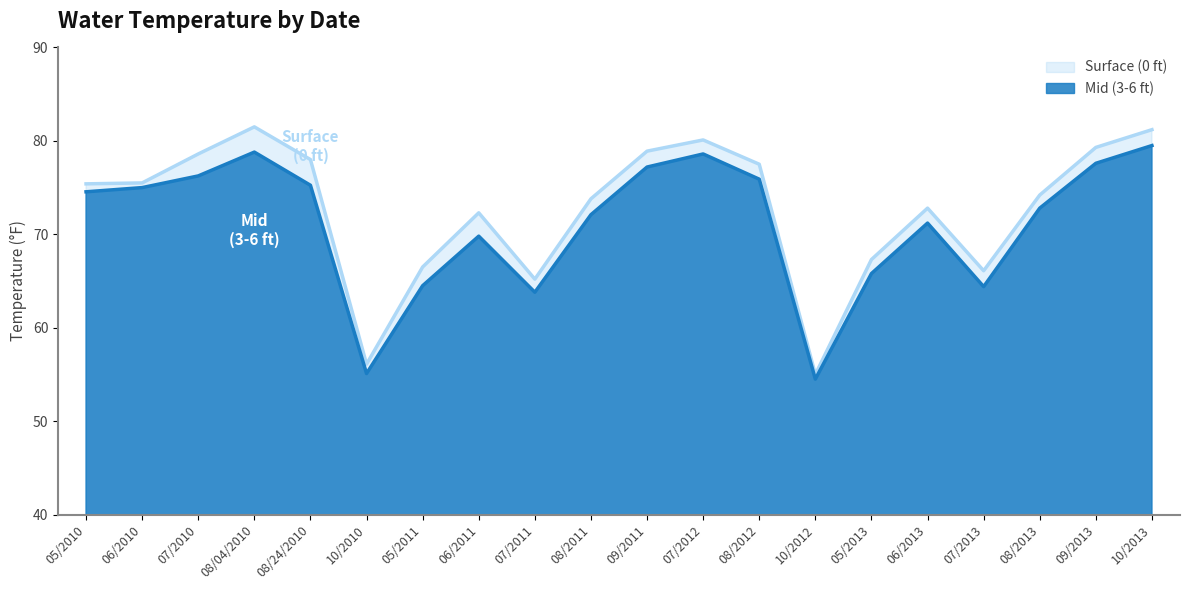

What is the total value across all series at 07/2012?

158.7